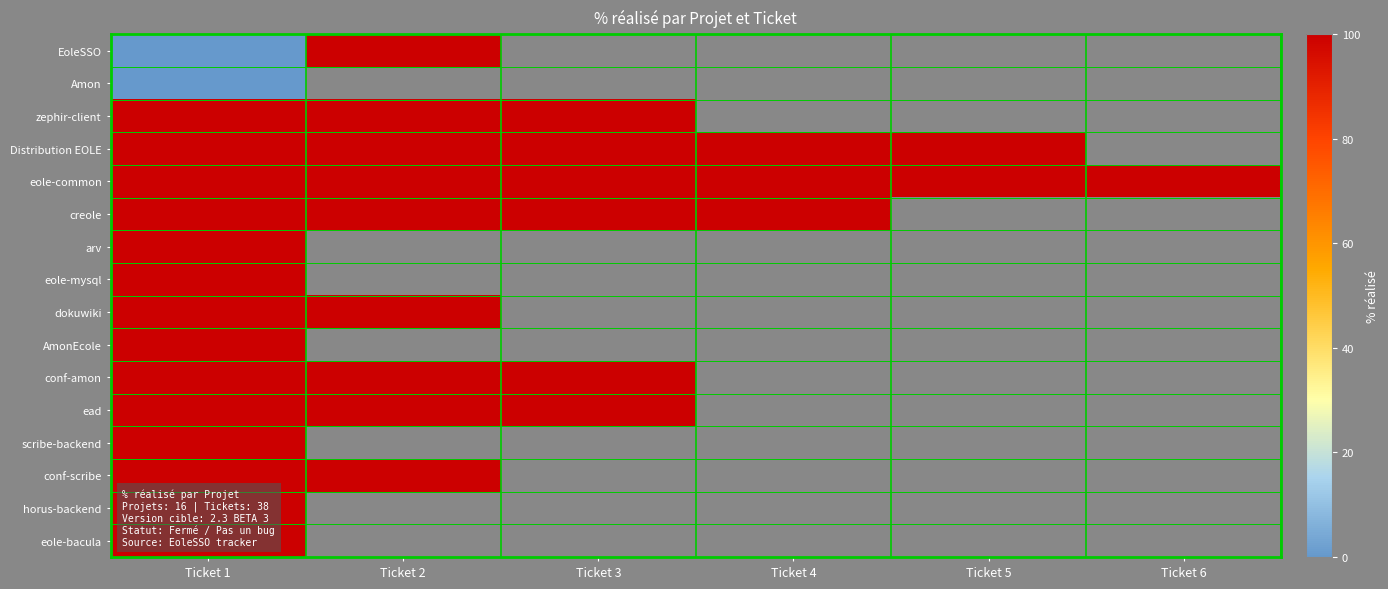

List the series in order of their peak value, lowest first.

Amon, EoleSSO, zephir-client, Distribution EOLE, eole-common, creole, arv, eole-mysql, dokuwiki, AmonEcole, conf-amon, ead, scribe-backend, conf-scribe, horus-backend, eole-bacula